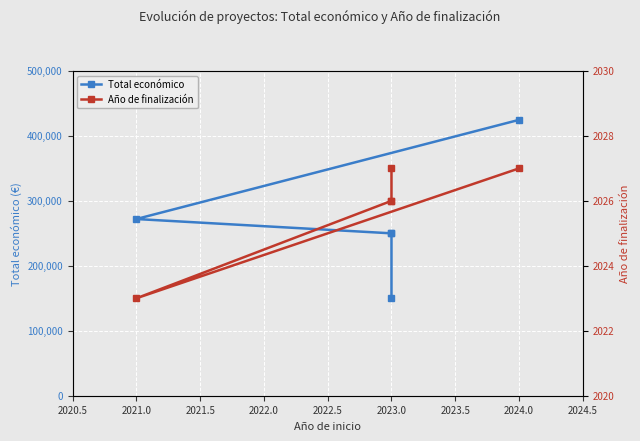

Between 2023.0 and 2021.0, which series saw the biggest shift?

Total económico